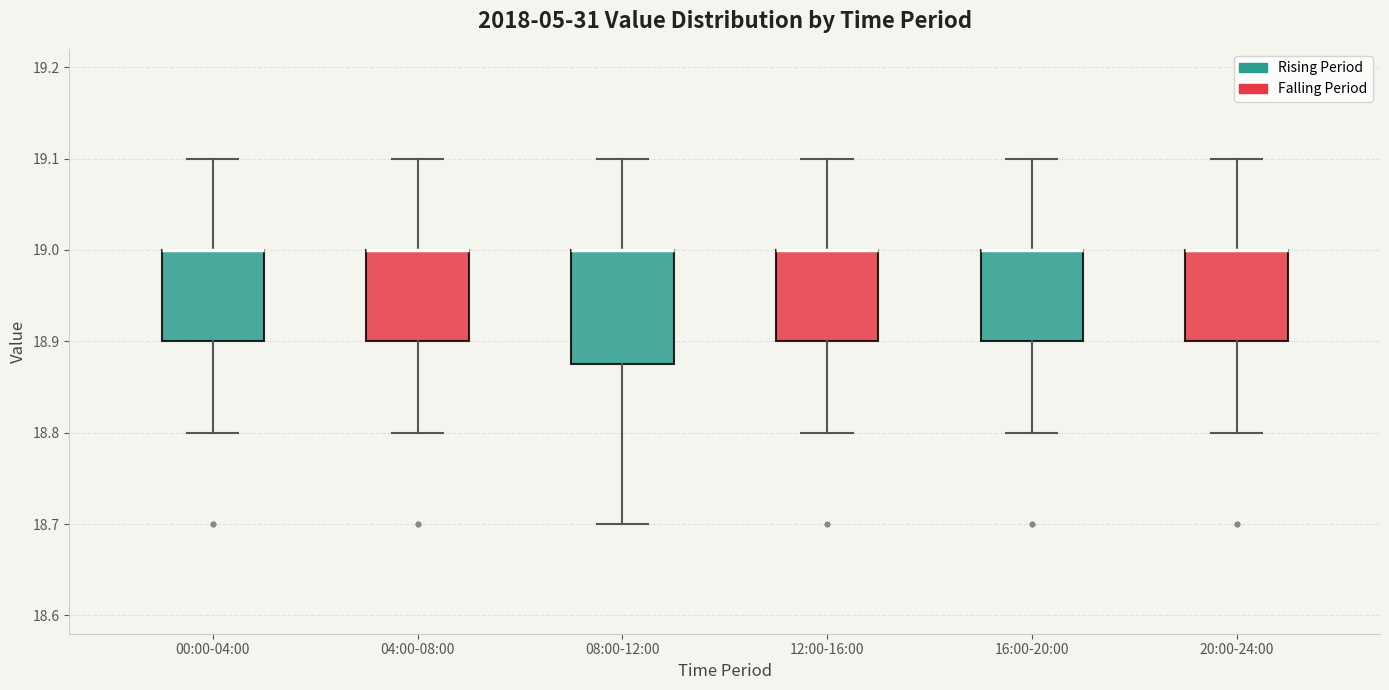

Where does the upper whisker of the box for 08:00-12:00 end on the y-axis? The values are not printed on the chart, so give them approximately, as read against the axis.

19.10